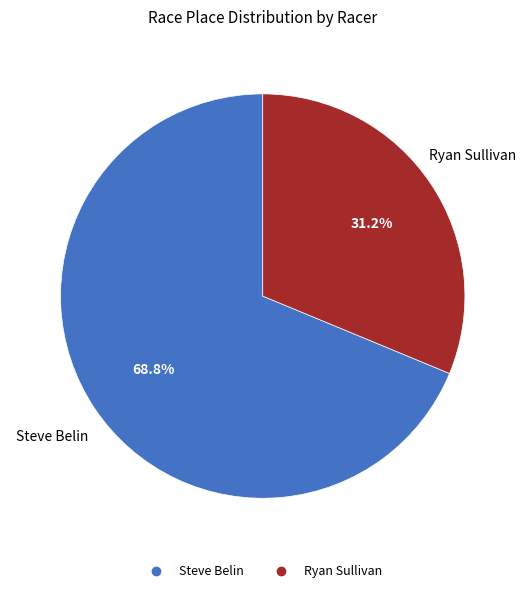

Which slice is the largest?

Steve Belin